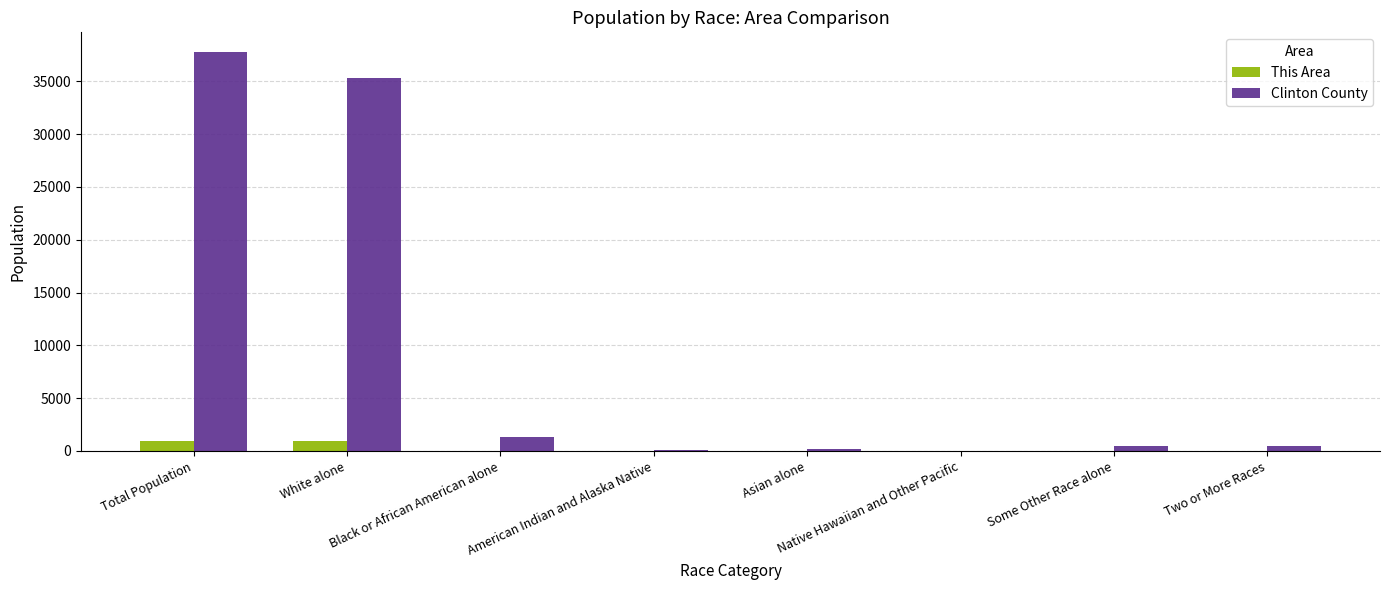

The Clinton County series shows 37762 at Total Population. True or false?

True